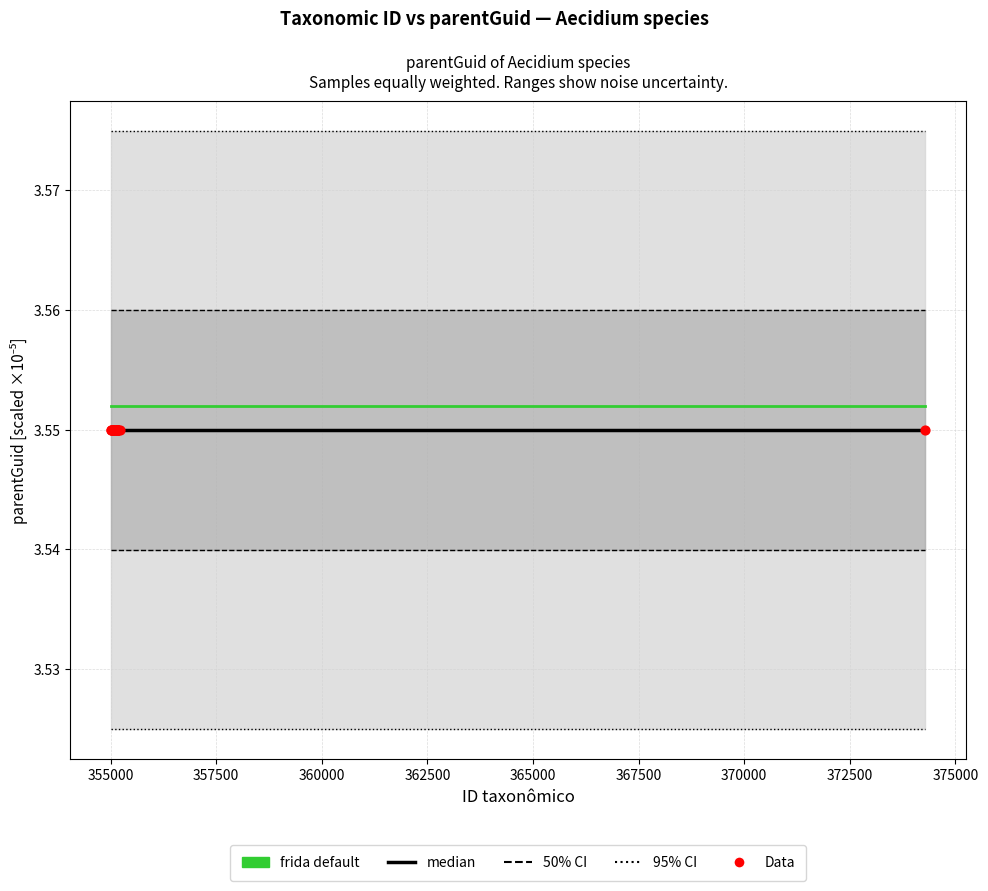

Which series has the largest total across all categories?

frida default